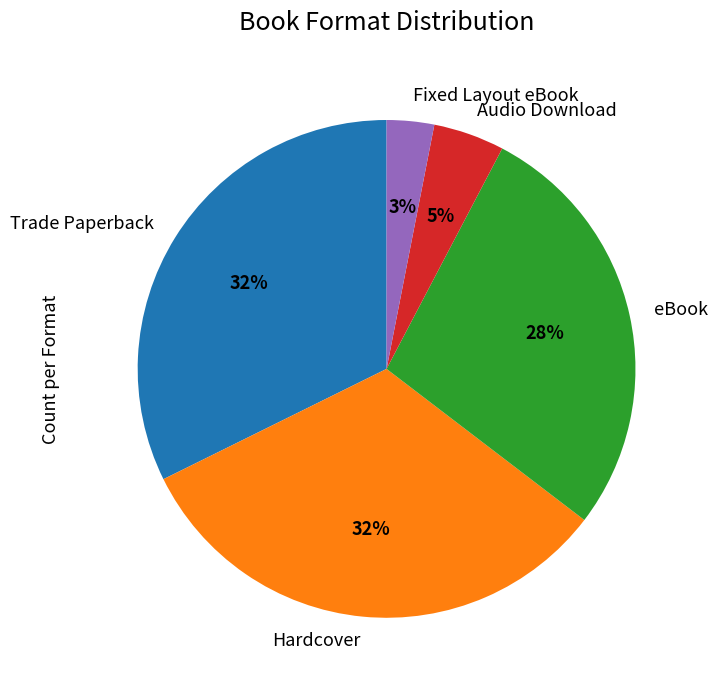

Is it true that Audio Download is 5% of the pie?

True